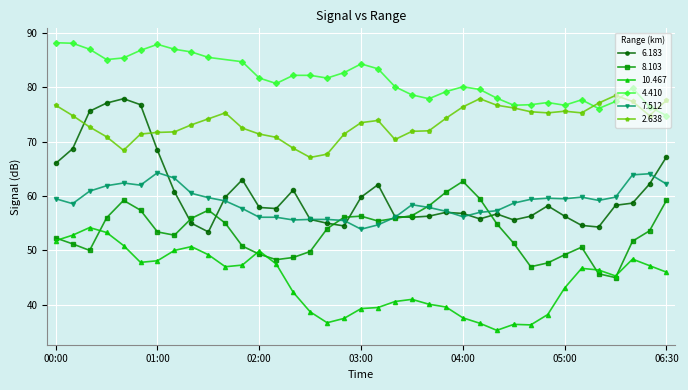

What is the maximum value for 8.103?

62.7